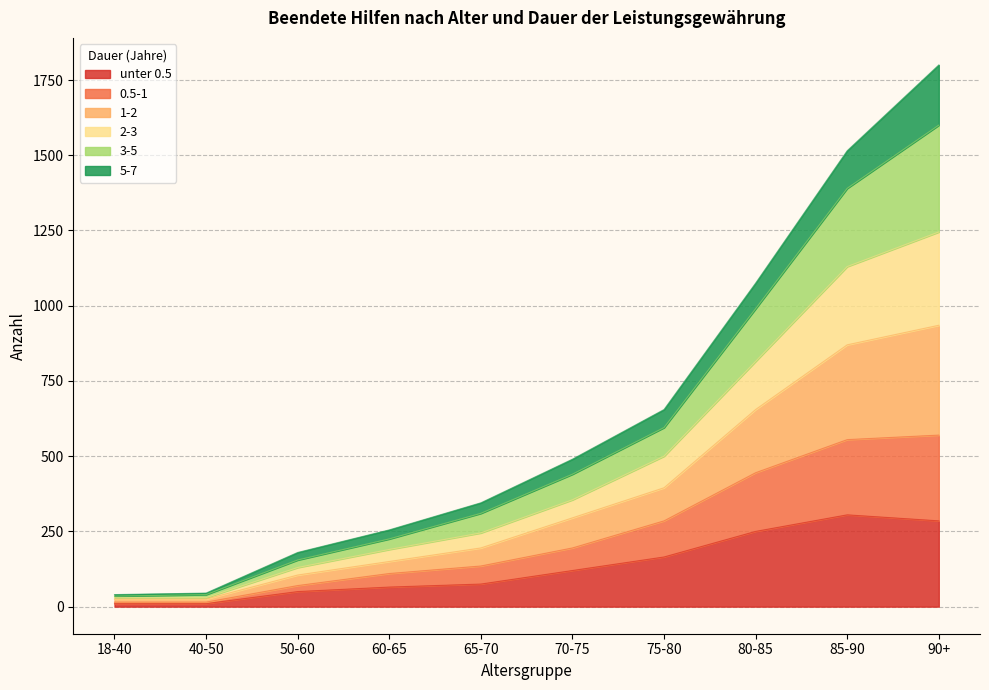

What is the label of the 2nd point from the right?

85-90